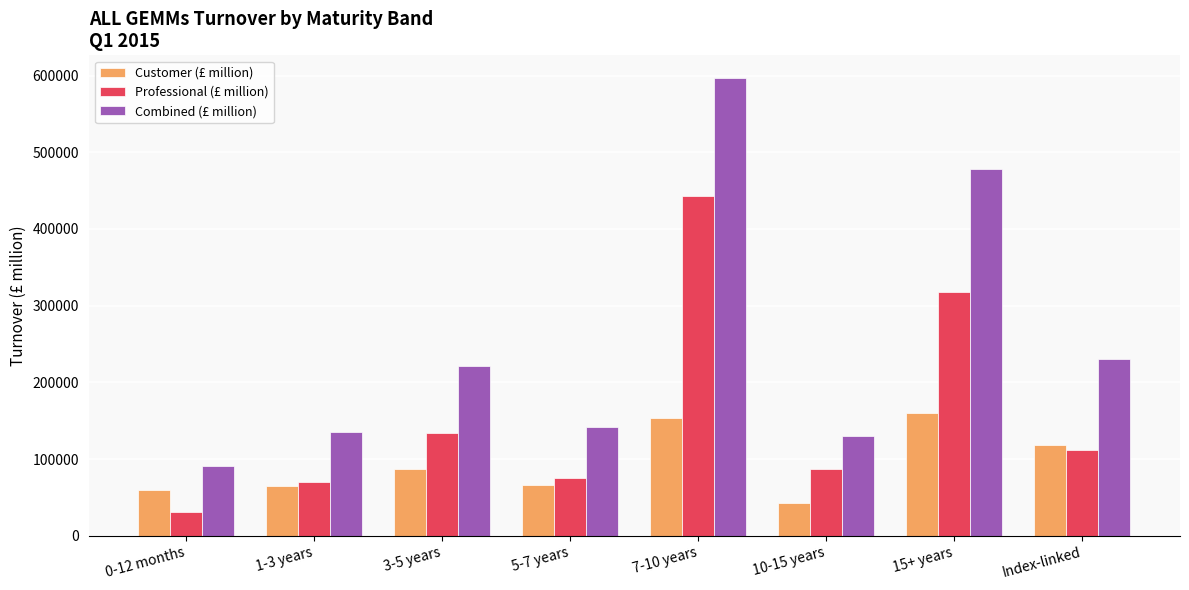

Which category has the highest value across all series?

7-10 years